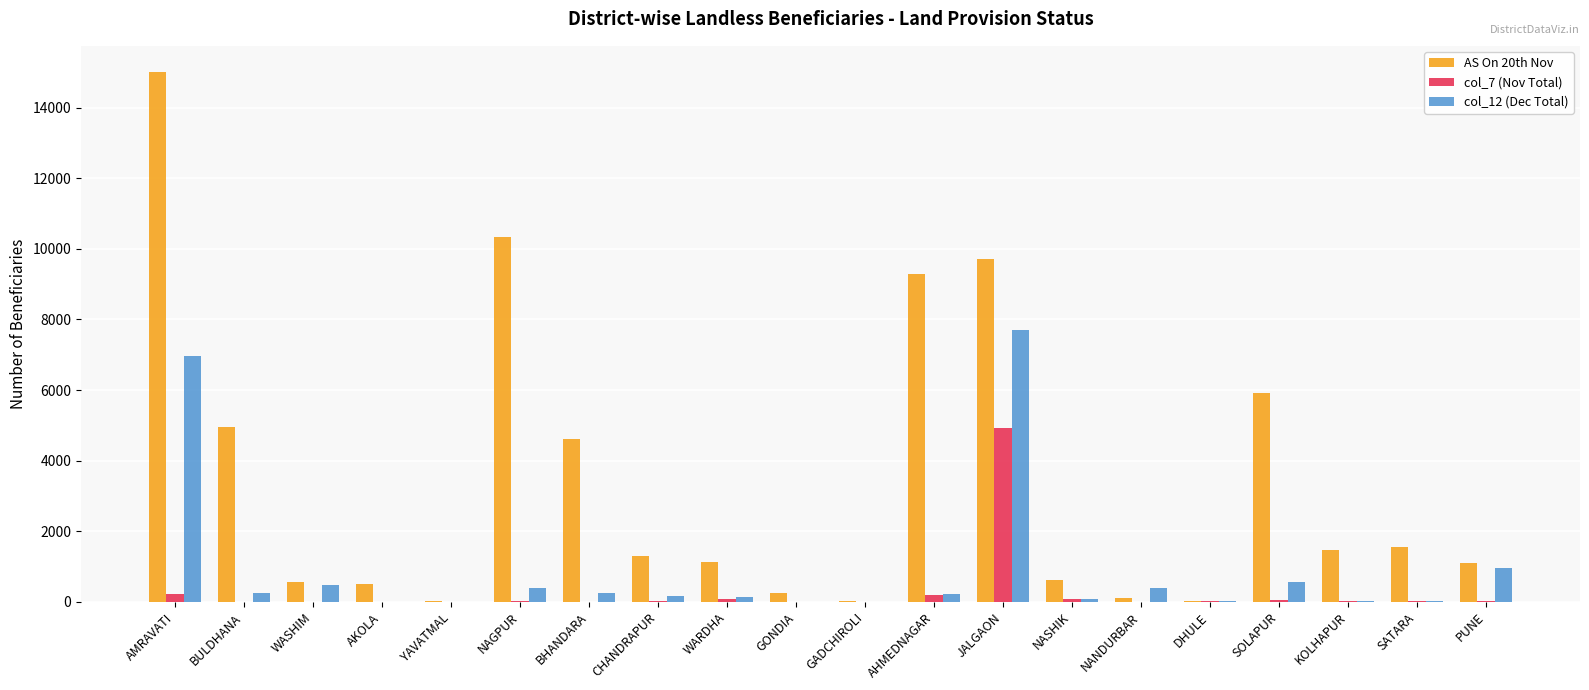

At which category does the chart reach its peak across all series?

AMRAVATI